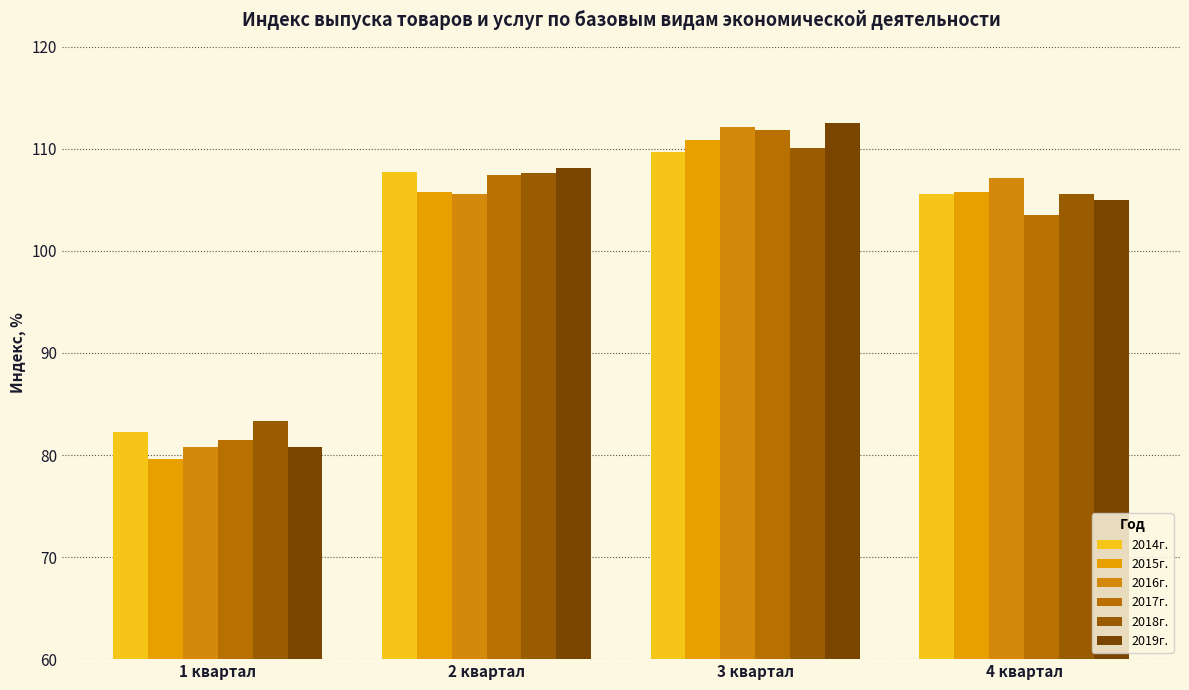

What position from the right is 2 квартал?

3